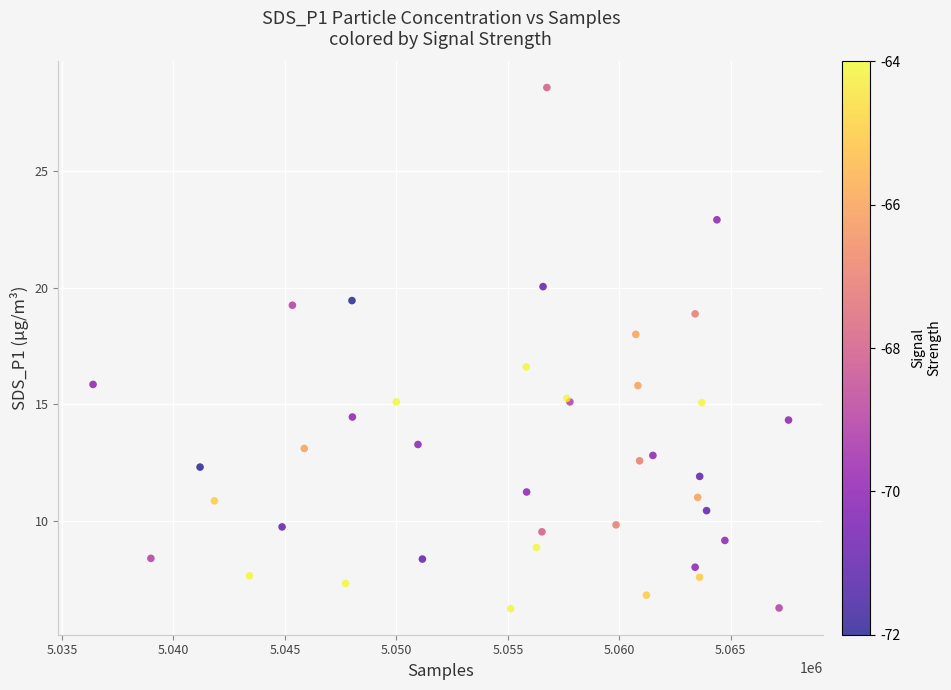

What Y value in the scatter plot is closest to 17?

16.6